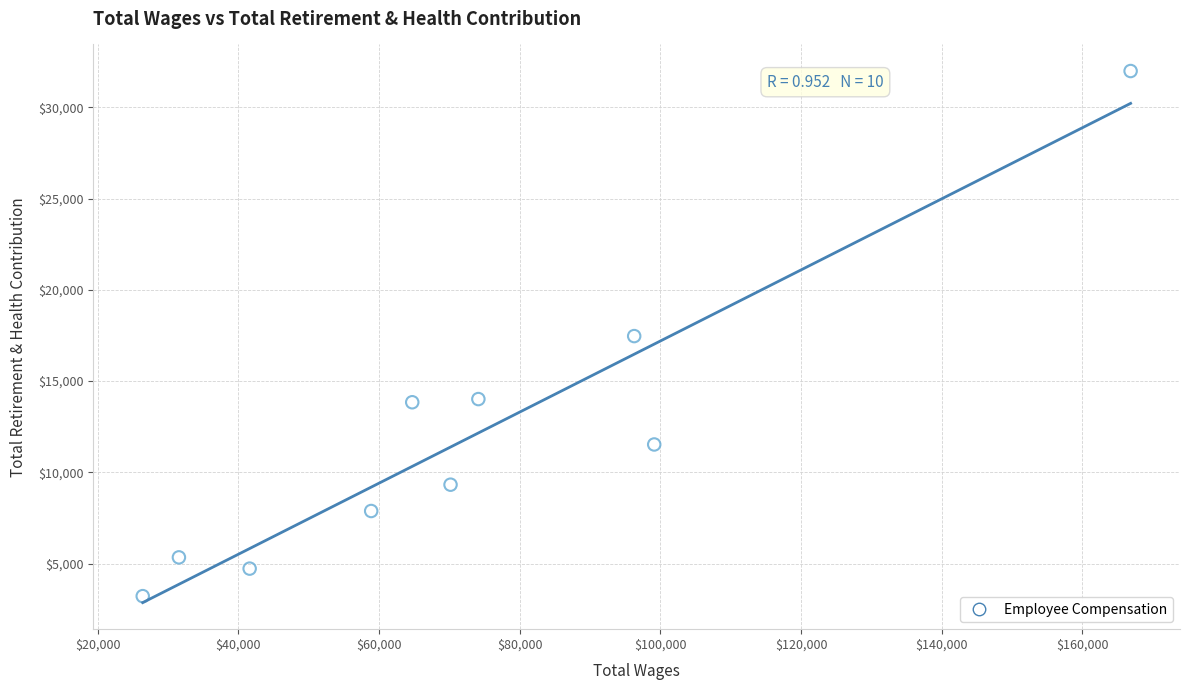

What is the range of X values (max minus min)?

140454